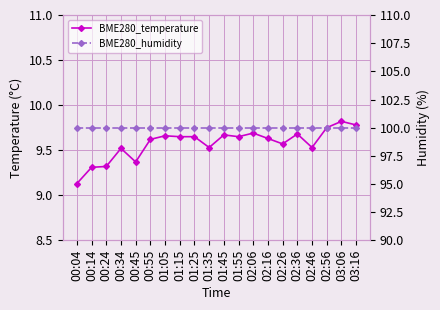

At which category is the sum across all series the highest?

03:06